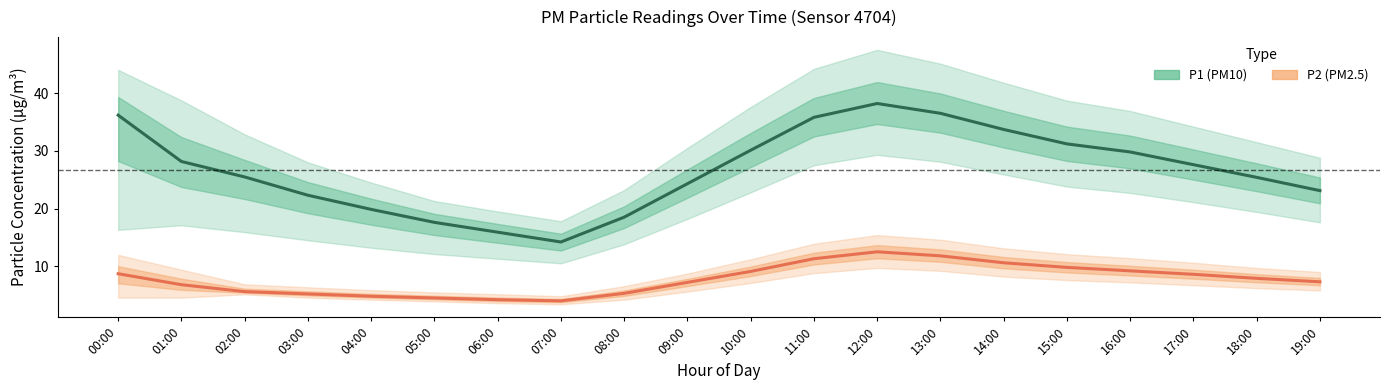

At which category is the sum across all series the highest?

12:00